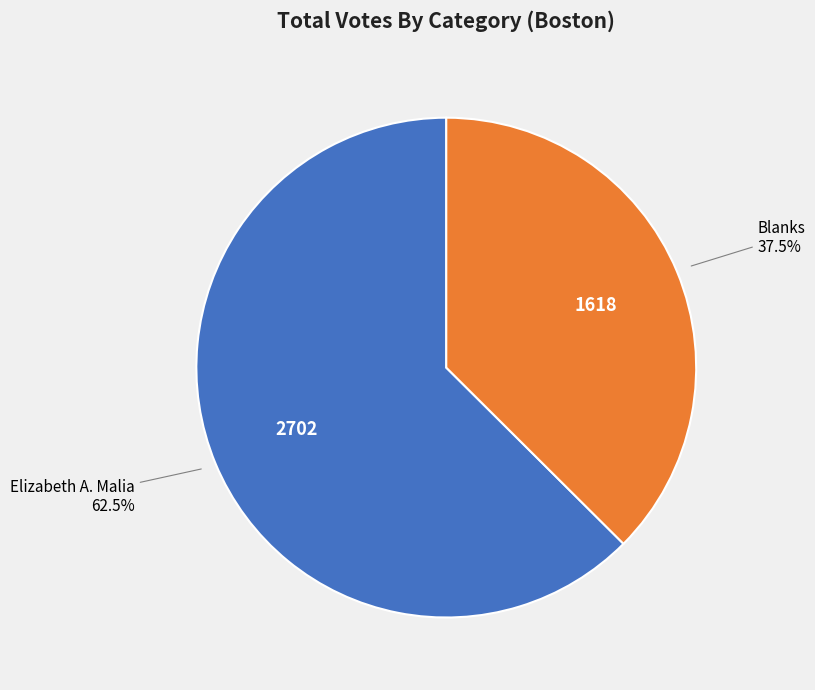

Is there a majority slice in this chart?

Yes